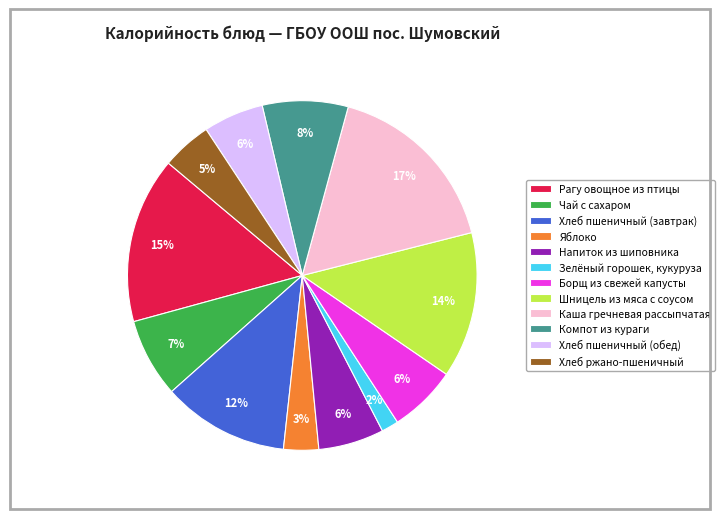

To the nearest percent, what portion does Хлеб ржано-пшеничный represent?

5%